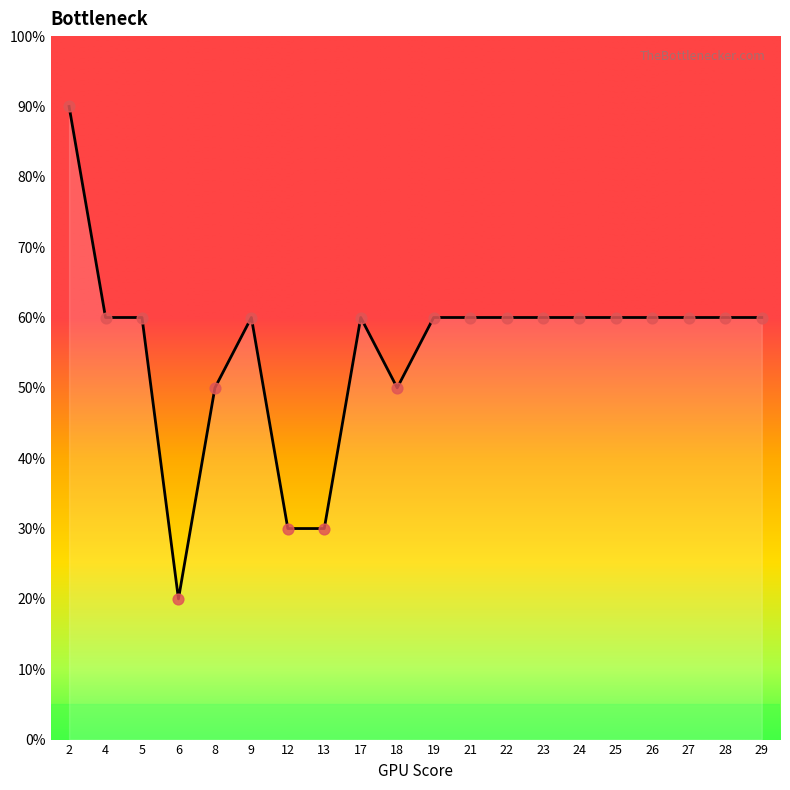

Between 23 and 12, which is larger?

23